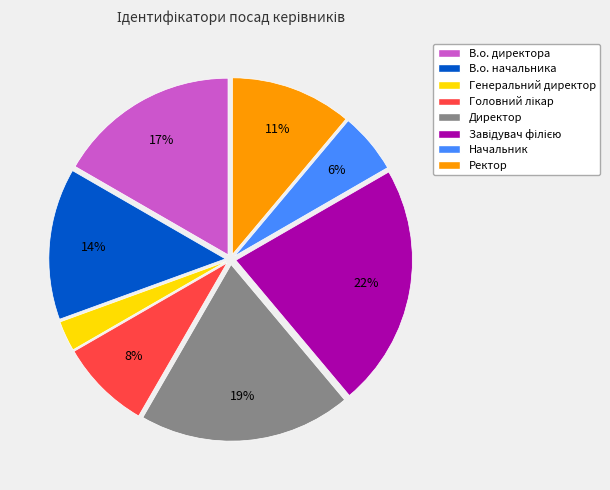

Is Ректор the majority of the pie?

No